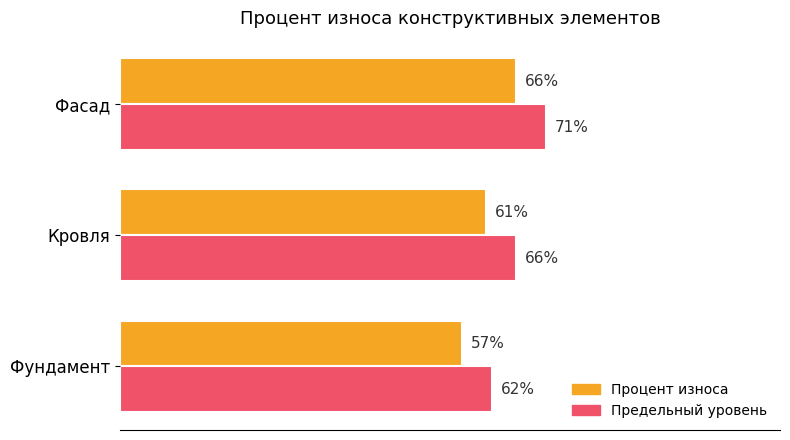

Which category has the highest value across all series?

Фасад